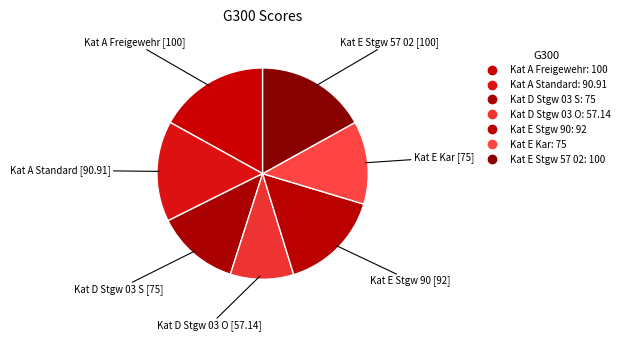

True or false: Kat A Freigewehr accounts for 26% of the total.

False